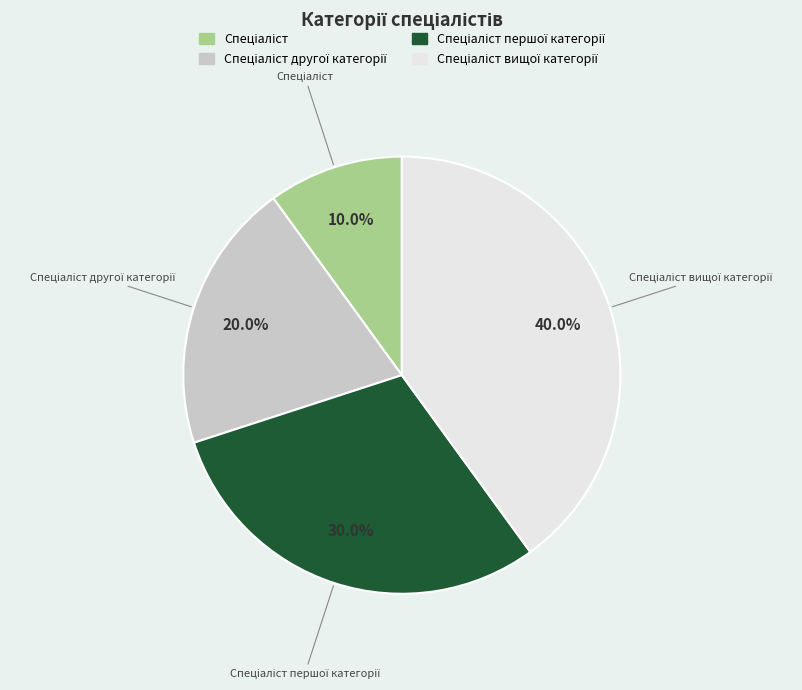

Count the number of slices in the pie.

4